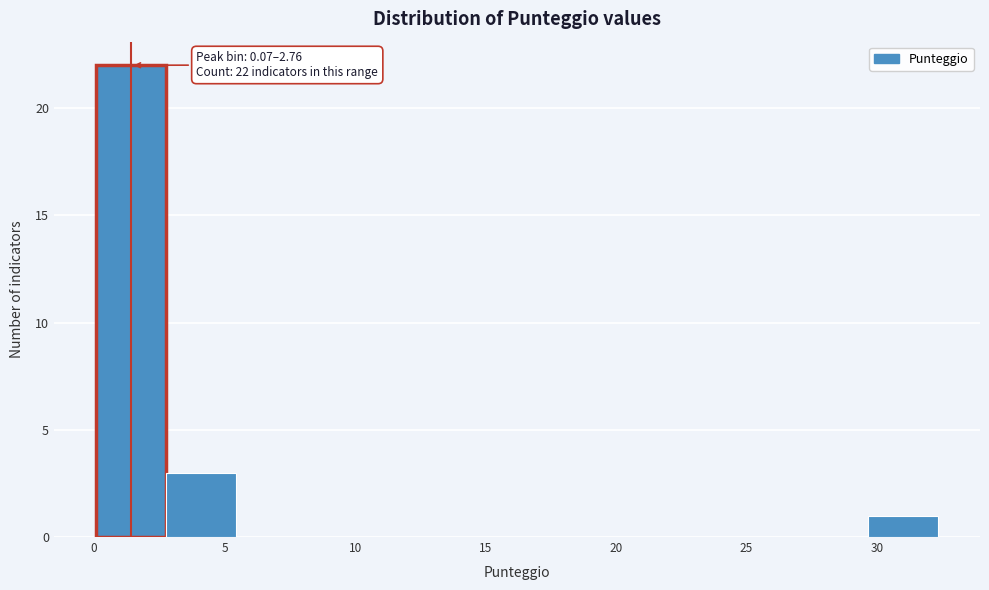

Over which range of the x-axis is the bar tallest?

0.0 to 3.0